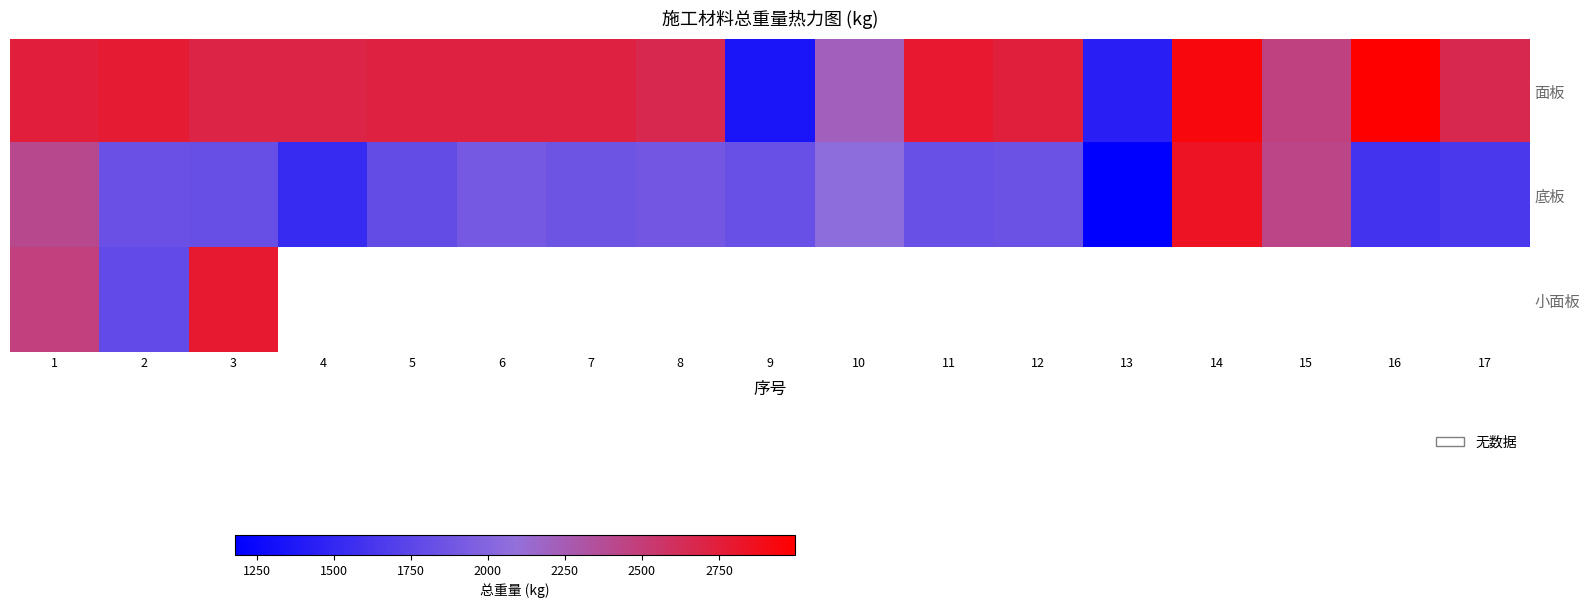

At how many categories does at least one series exceed 2841?

2